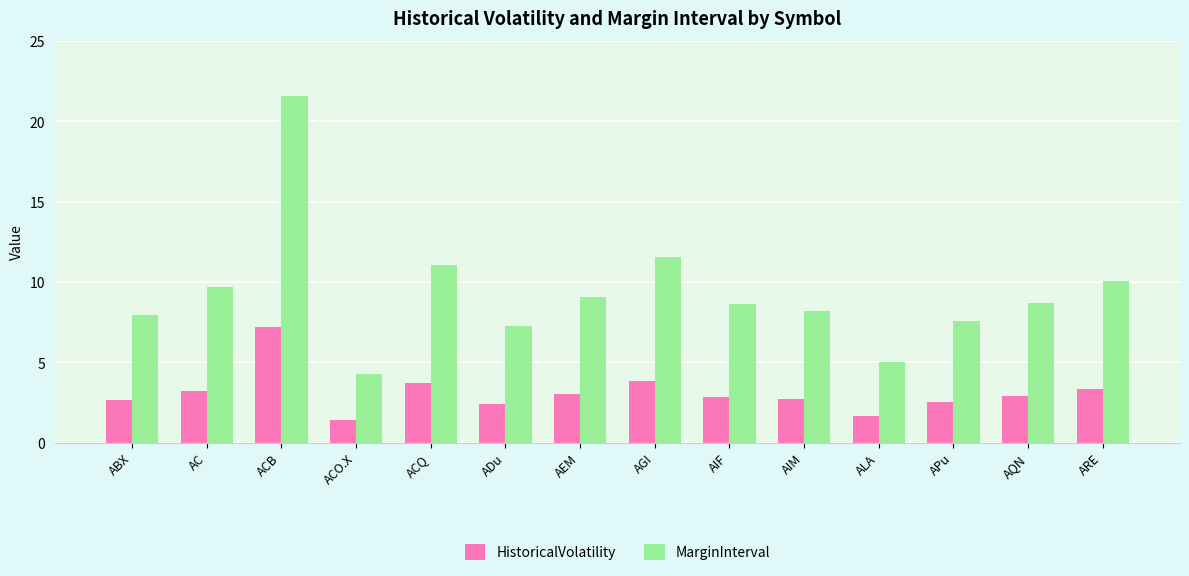

What is the sum of the HistoricalVolatility values at APu and ABX?

5.2